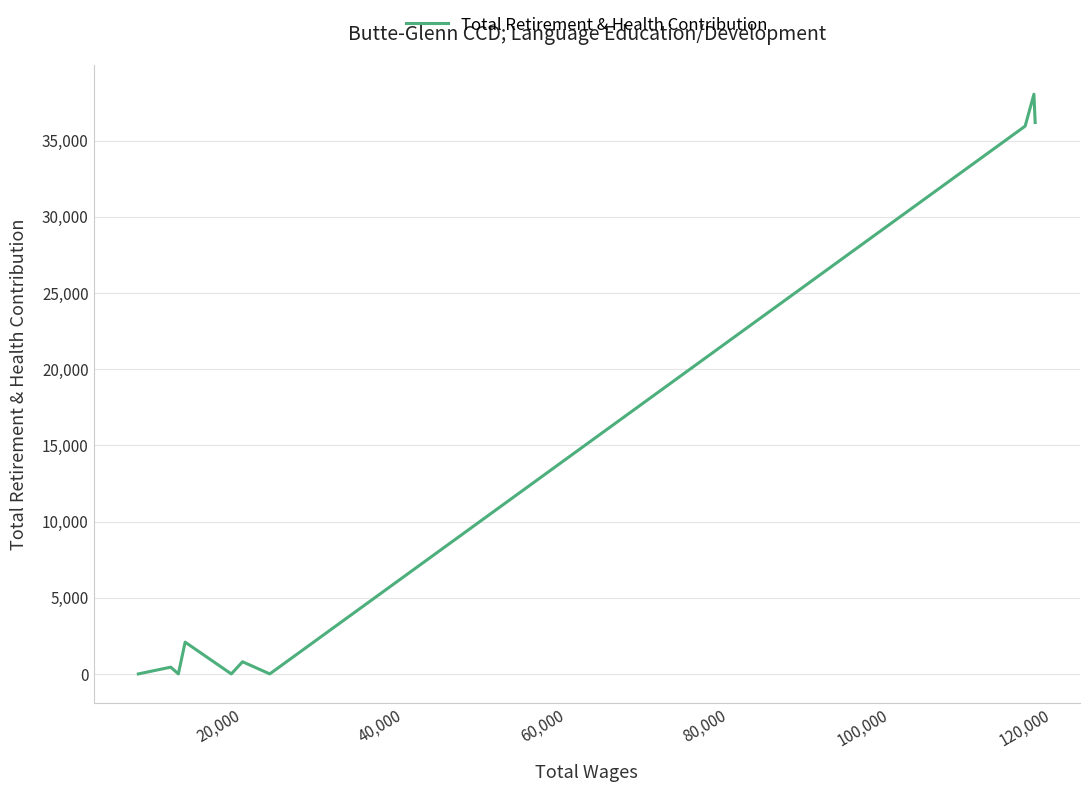

What is the difference between the maximum and minimum values?

38039